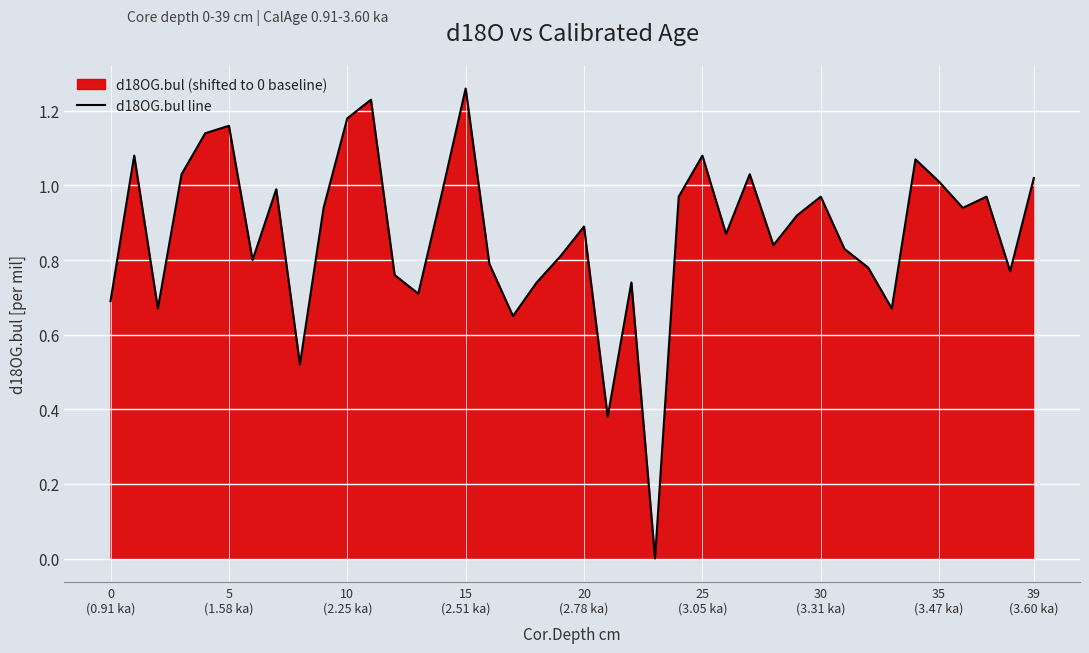

What is the value of the 22nd point from the left?

0.4